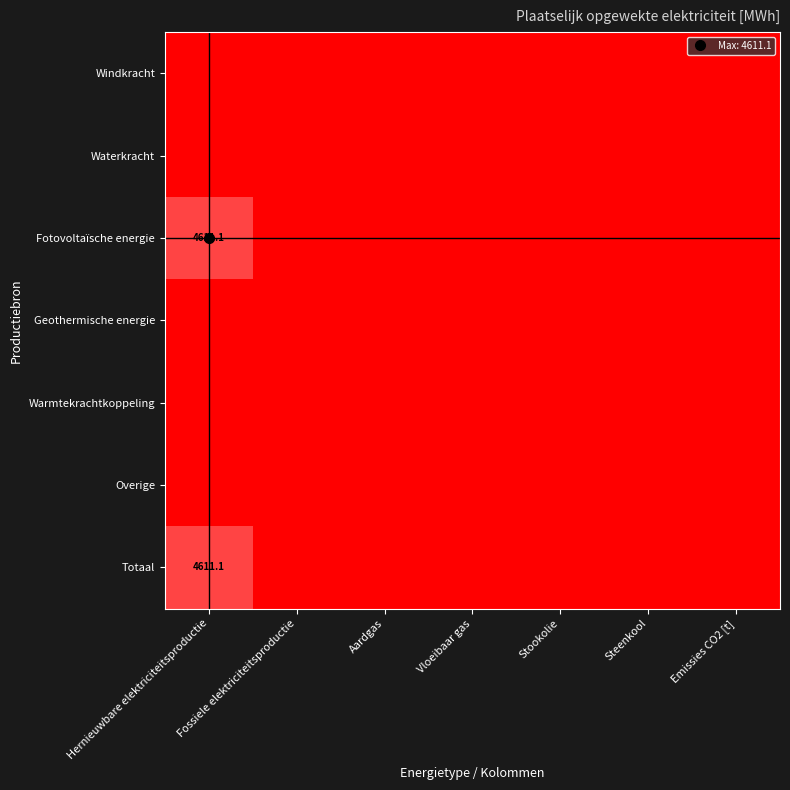

The value of Totaal at Fossiele elektriciteitsproductie is 0.6. True or false?

False